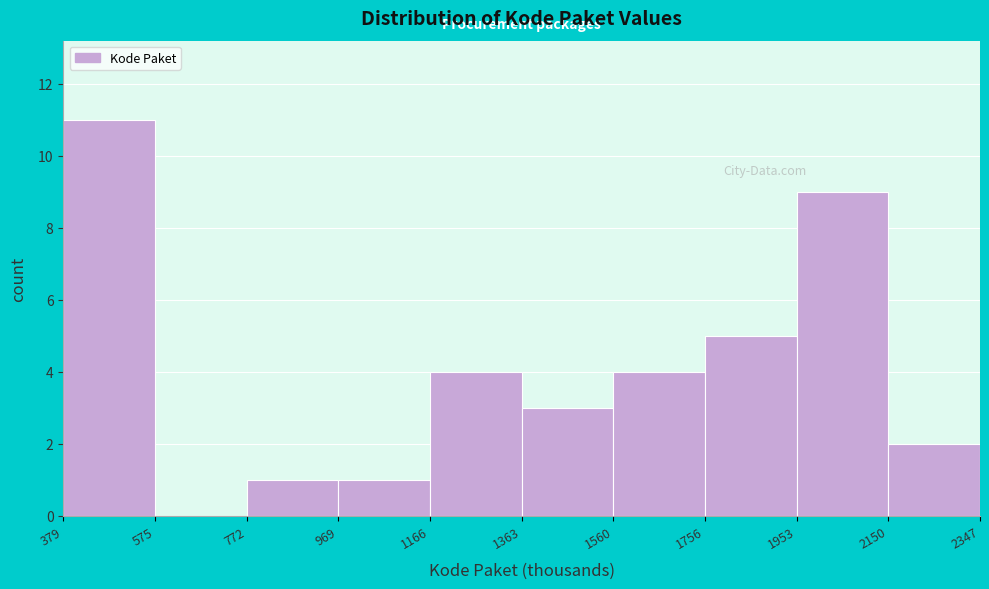

Reading left to right, transcribe this chart: for each bar, give the range it covers on the x-axis and its height. The values are not printed on the chart, so give them approximately, as read against the axis.

379 to 575: 11
575 to 772: 0
772 to 969: 1
969 to 1166: 1
1166 to 1363: 4
1363 to 1560: 3
1560 to 1756: 4
1756 to 1953: 5
1953 to 2150: 9
2150 to 2347: 2